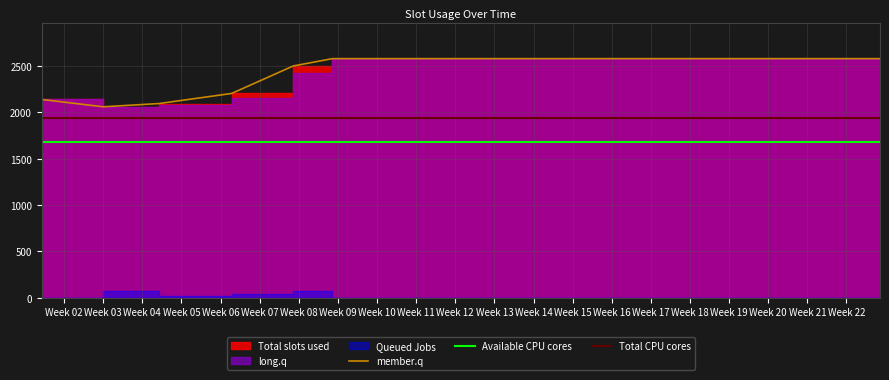

Does the chart have visible grid lines?

Yes